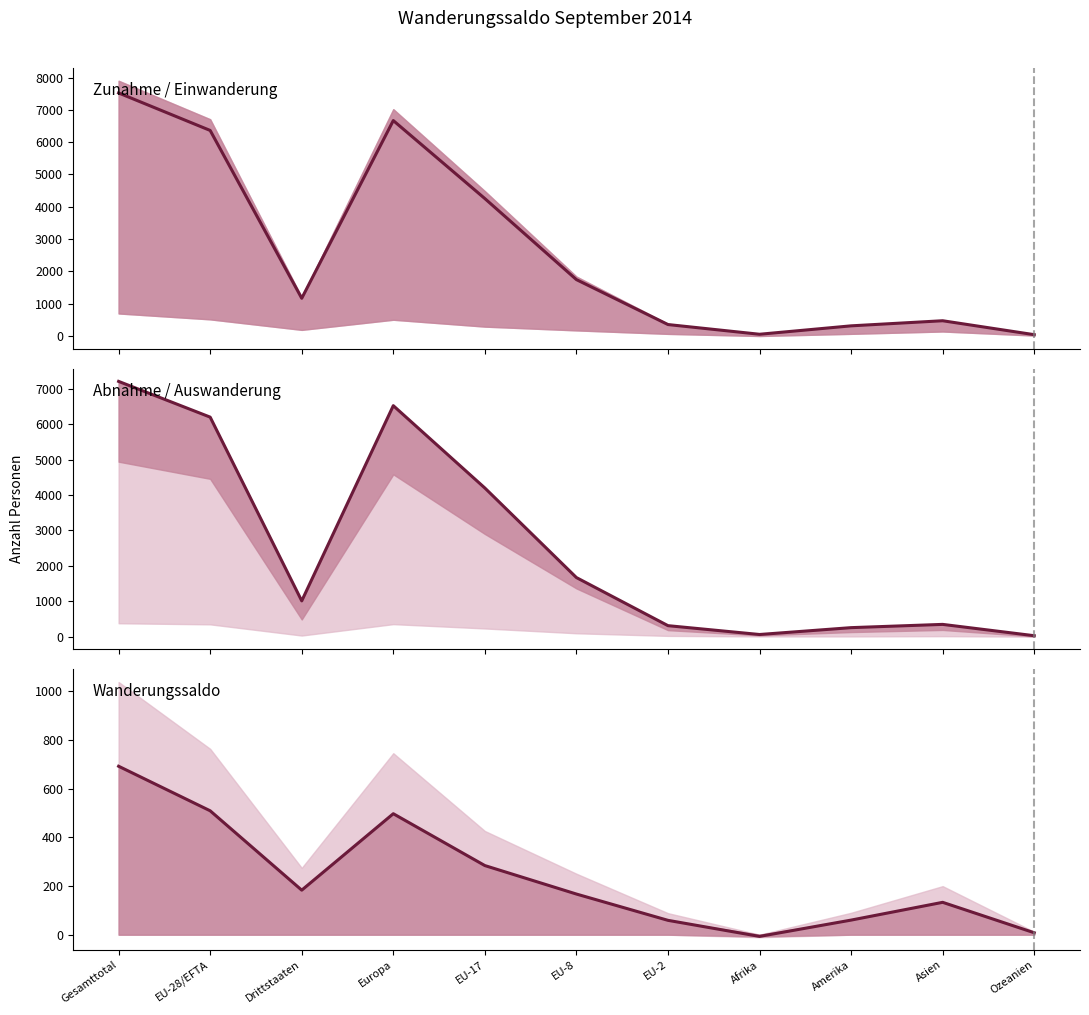

Reading left to right, transcribe all the data shown in this chart.

Zunahme / Einwanderung: Gesamttotal=7527	EU-28/EFTA=6365	Drittstaaten=1162	Europa=6671	EU-17=4253	EU-8=1741	EU-2=348	Afrika=47	Amerika=308	Asien=466	Ozeanien=34
Abnahme / Auswanderung: Gesamttotal=7213	EU-28/EFTA=6203	Drittstaaten=1010	Europa=6527	EU-17=4200	EU-8=1669	EU-2=310	Afrika=60	Amerika=254	Asien=346	Ozeanien=26
Wanderungssaldo: Gesamttotal=692	EU-28/EFTA=509	Drittstaaten=183	Europa=497	EU-17=284	EU-8=167	EU-2=59	Afrika=-7	Amerika=60	Asien=133	Ozeanien=8